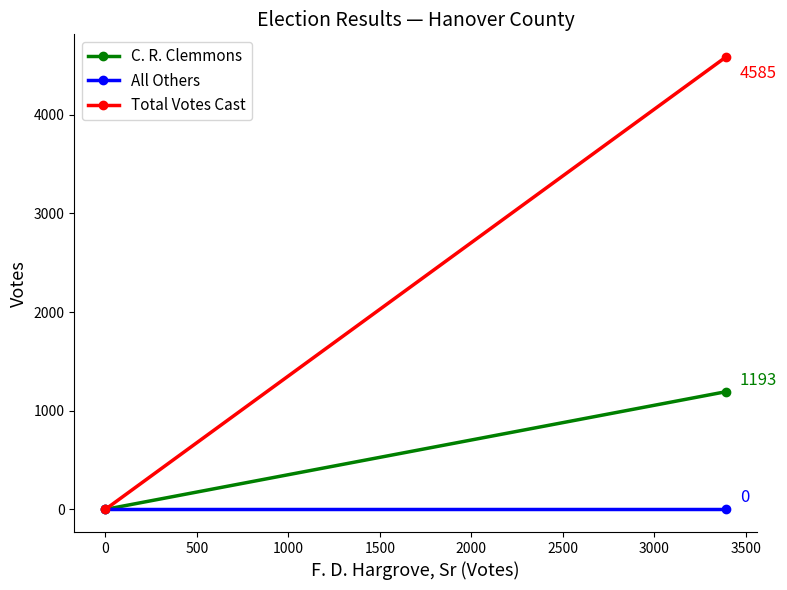

At how many categories does at least one series exceed 435?

1